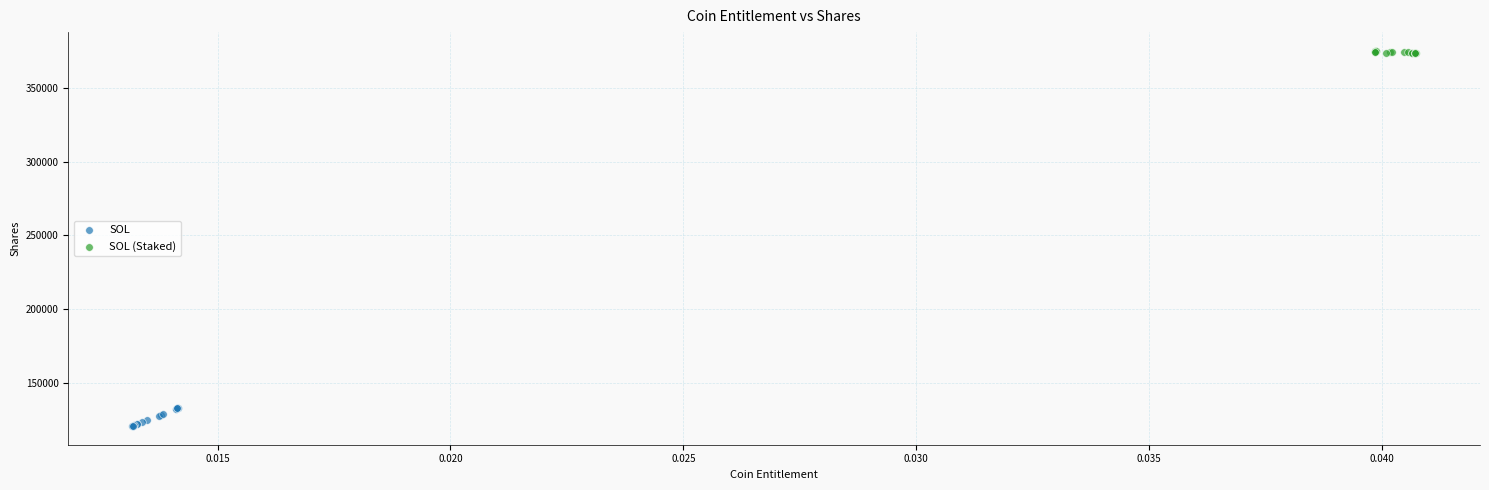

Which series reaches the minimum Y coordinate?

SOL